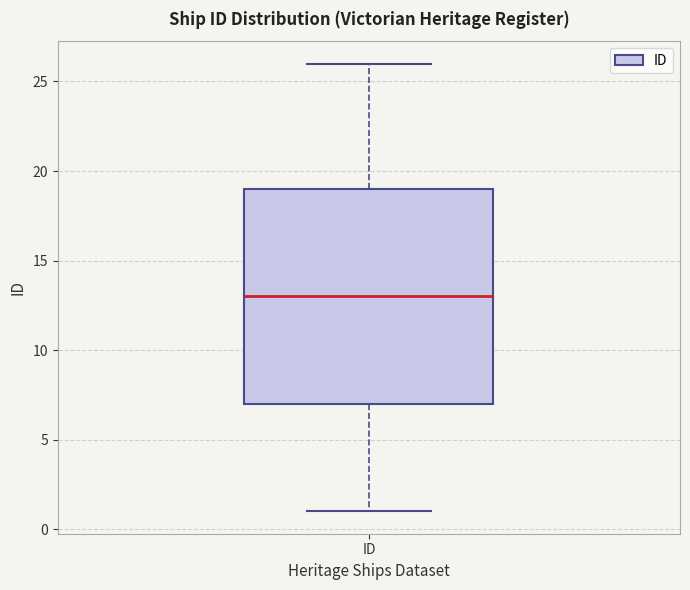

Transcribe this box plot: give where the median line is, the range the box spans, and where the two whiskers end, as read against the y-axis. The values are not printed on the chart, so give them approximately, as read against the axis.

median 13, box 7 to 19, whiskers 1 to 26